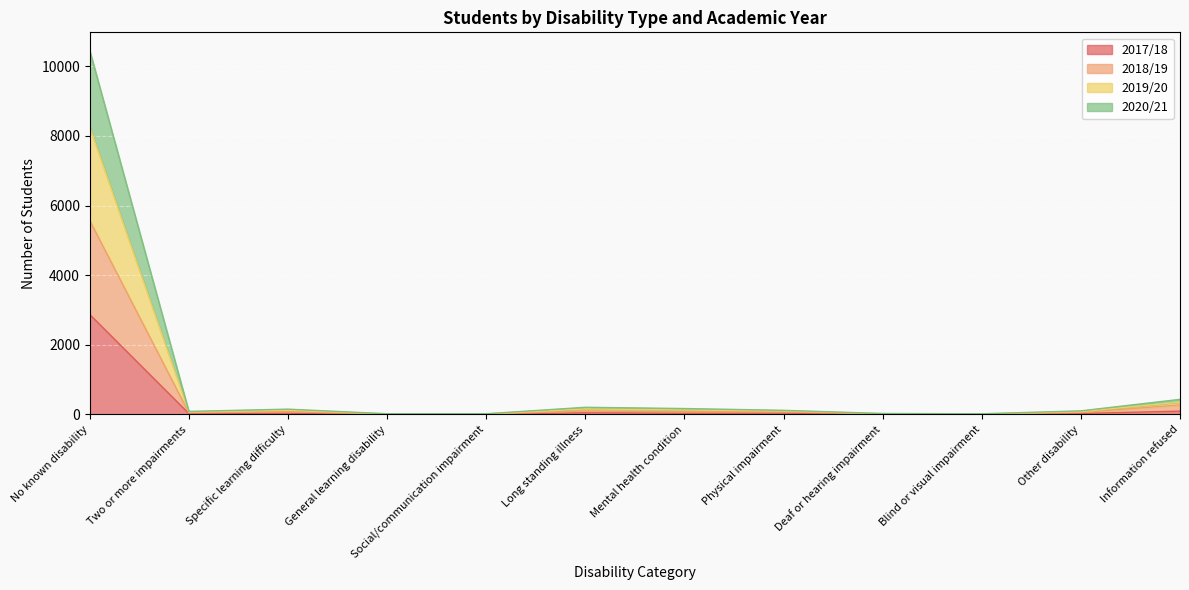

Where does the 2020/21 series first go above 100?

No known disability